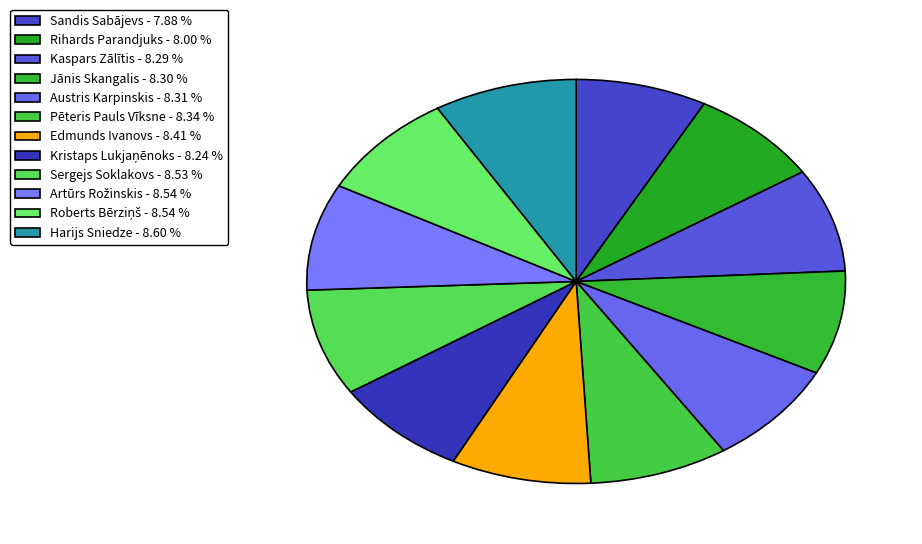

How many segments does this pie chart have?

12